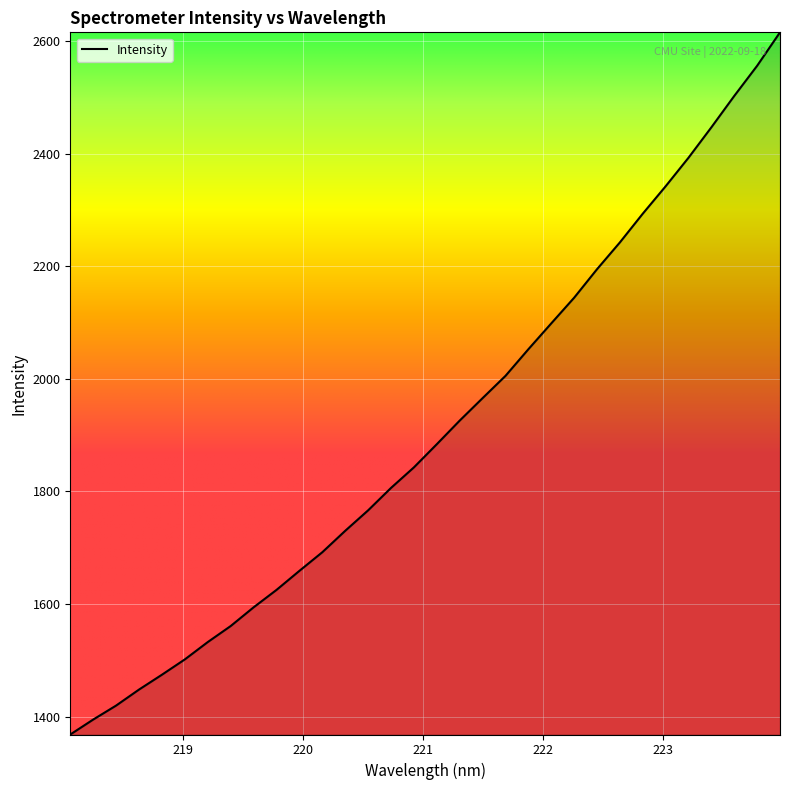

What is the maximum value shown in the chart?

2615.7